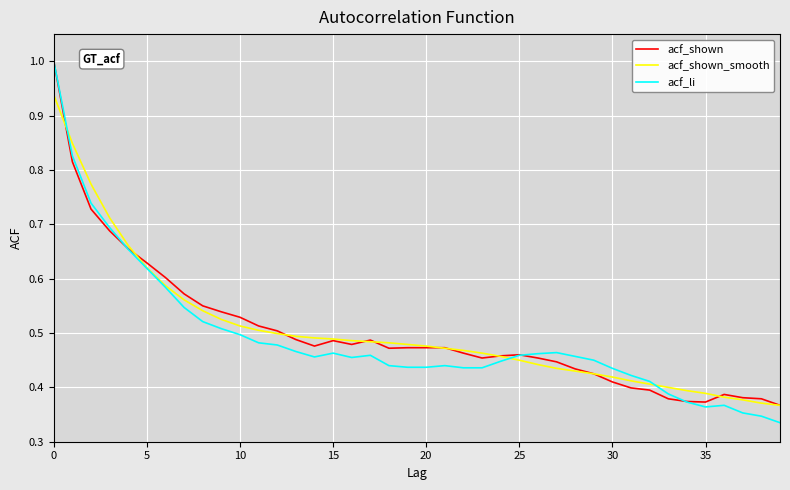

What is the maximum value shown in the chart?

1.0